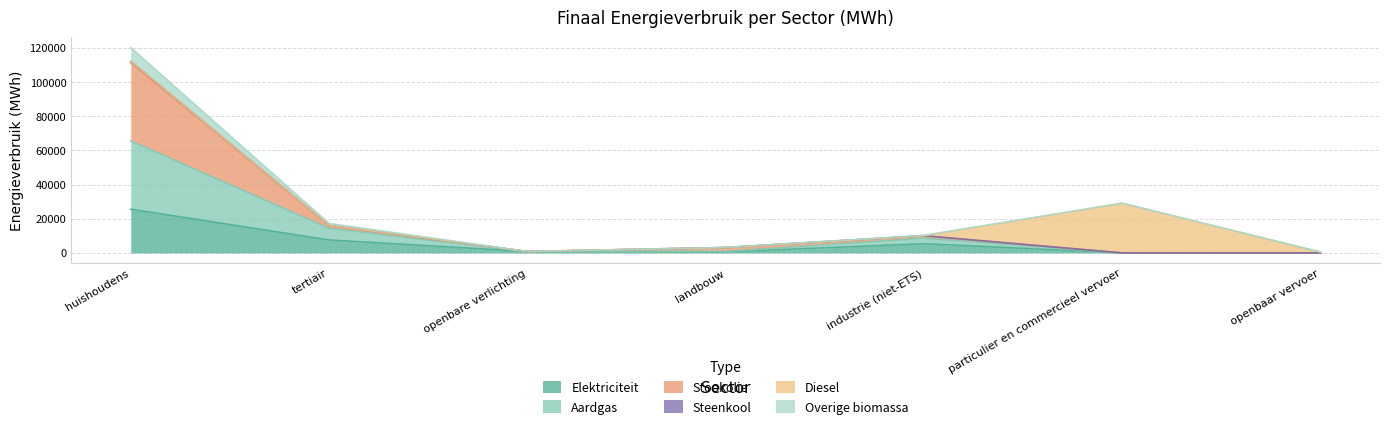

Is it true that Overige biomassa equals 23413.2 at tertiair?

False